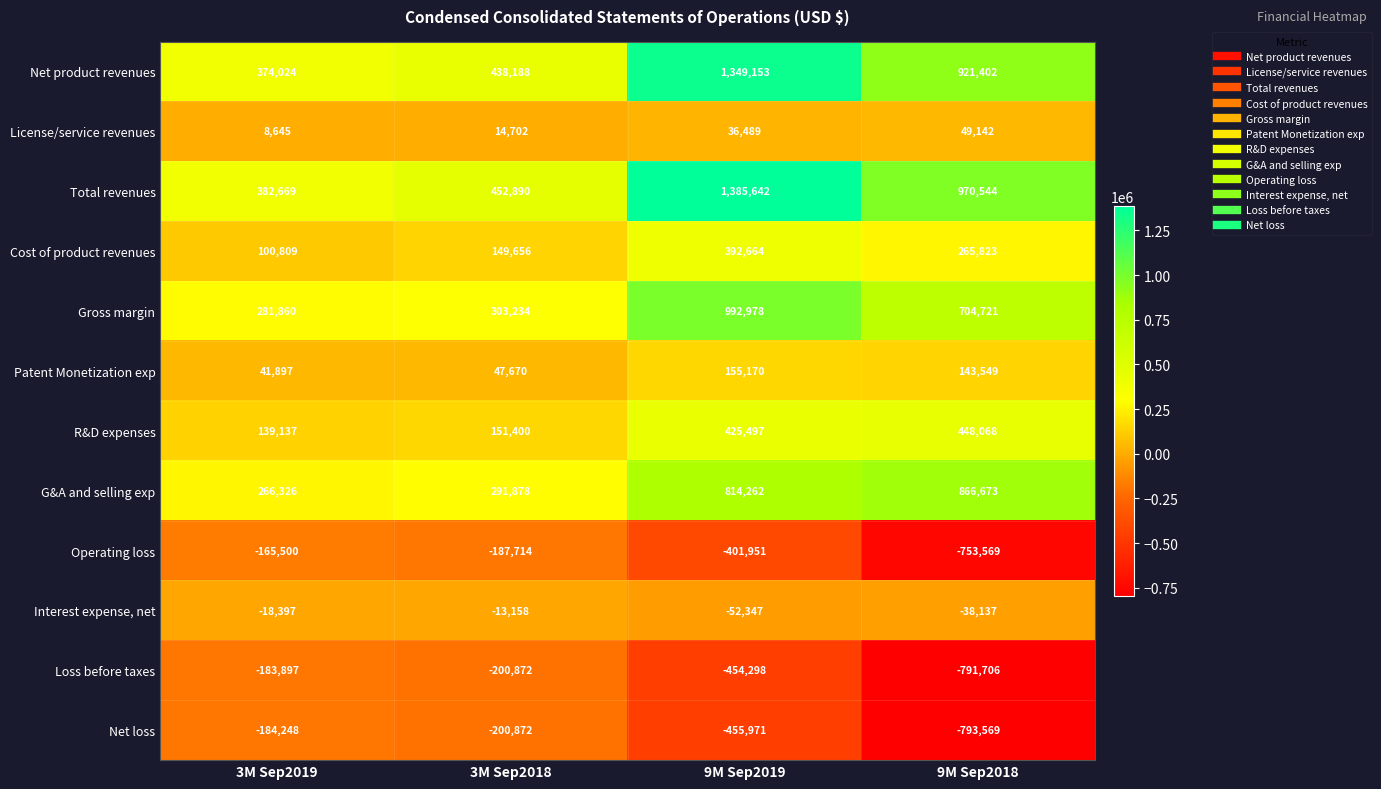

The Cost of product revenues series shows 100809 at 3M Sep2019. True or false?

True